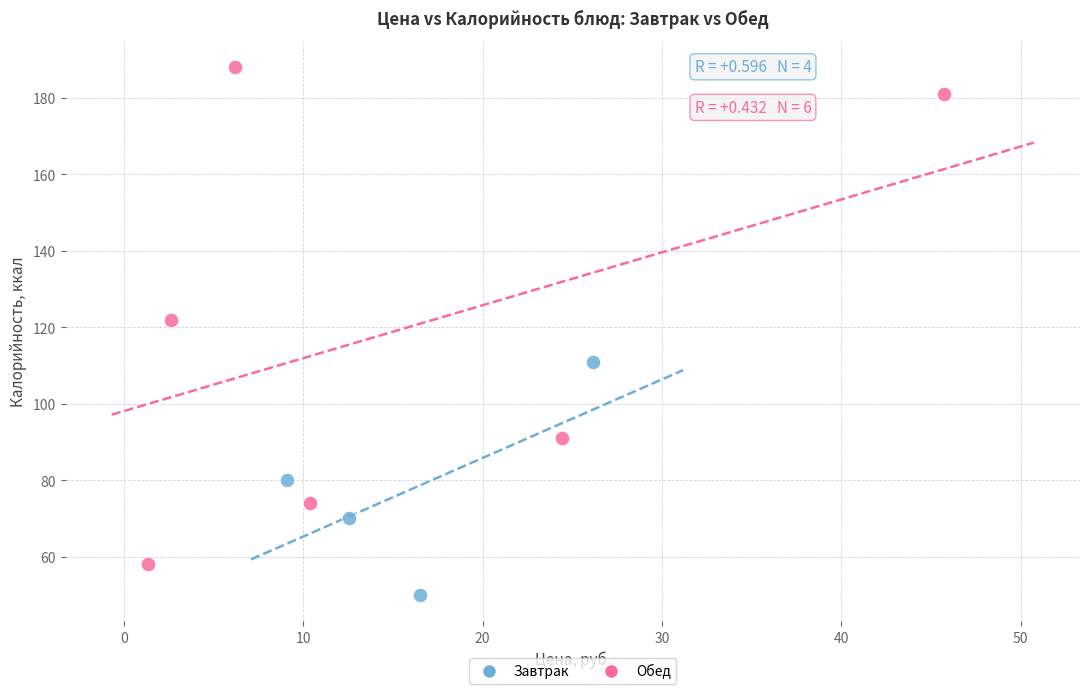

Which series reaches the minimum Y coordinate?

Завтрак